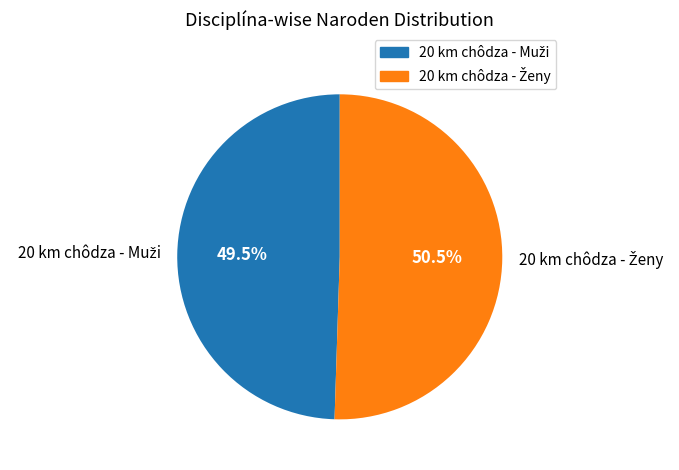

Is there any slice that represents more than half of the pie?

Yes